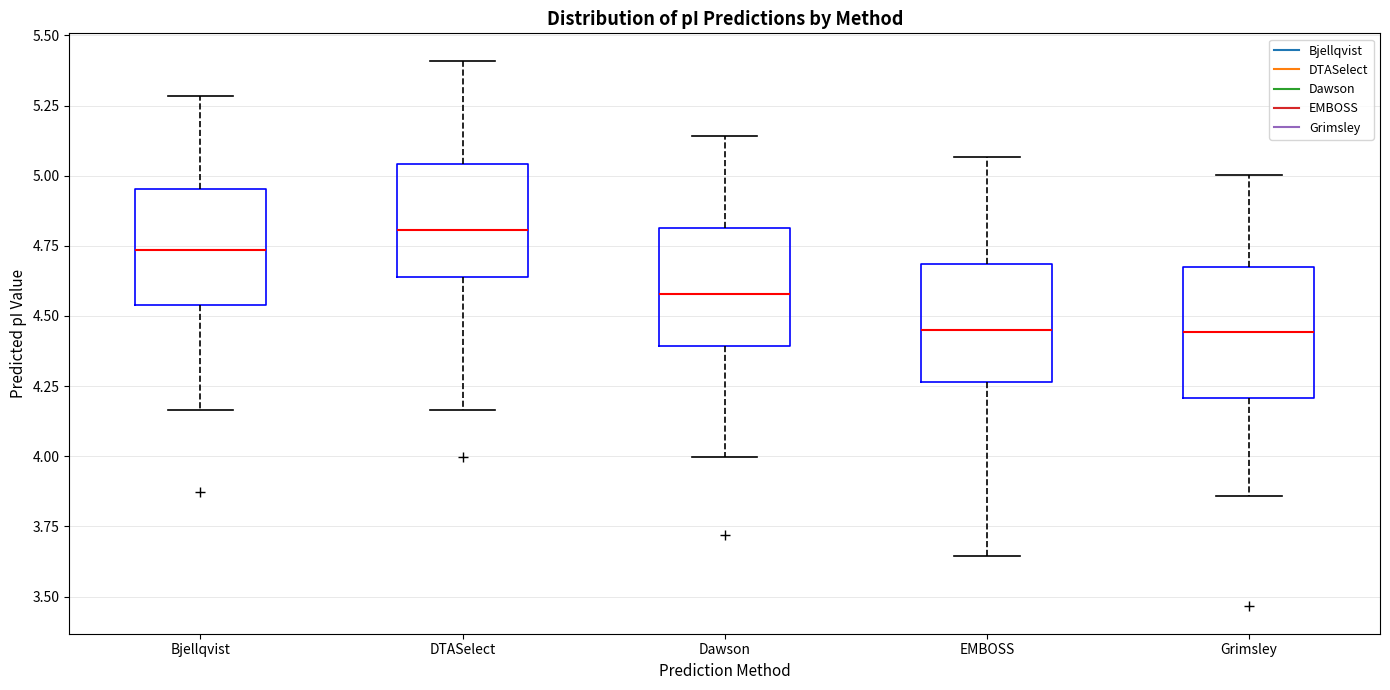

Where does the median line of the box for Bjellqvist sit on the y-axis? The values are not printed on the chart, so give them approximately, as read against the axis.

4.75